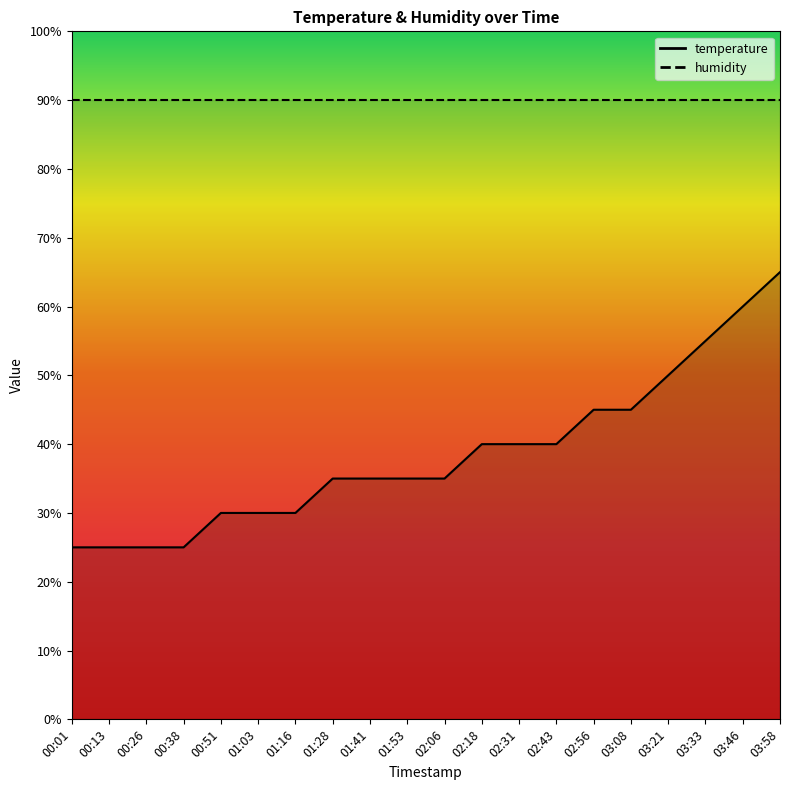

Count the number of categories in the chart.

20